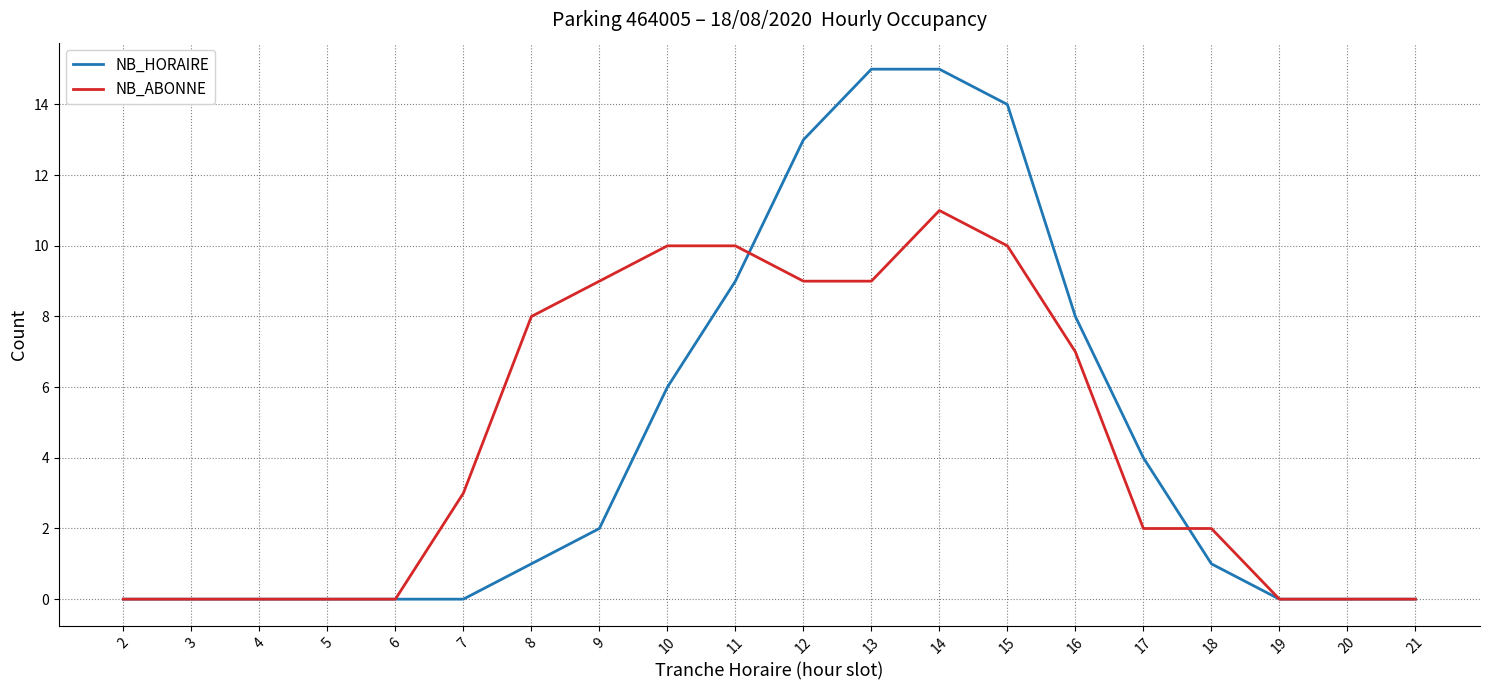

Which series has the largest range (max minus min)?

NB_HORAIRE